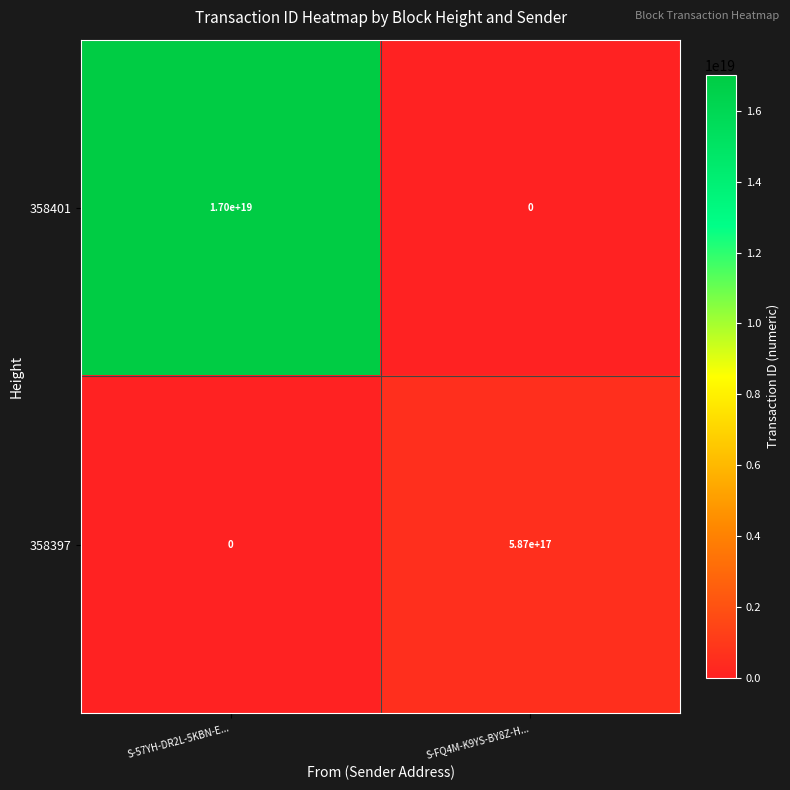

Which series has the largest range (max minus min)?

358401